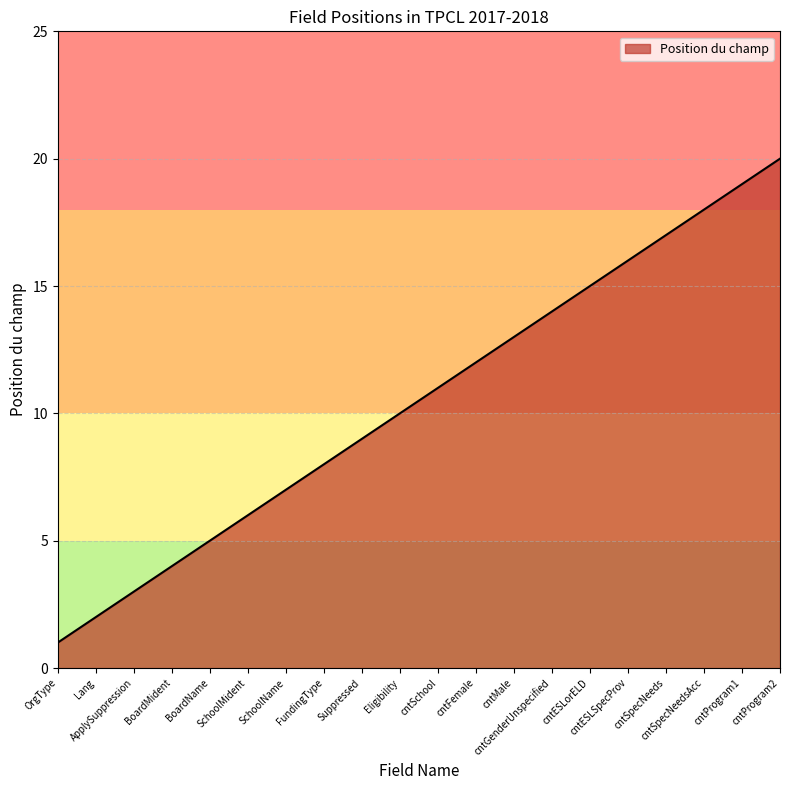

How many series are shown in this chart?

1